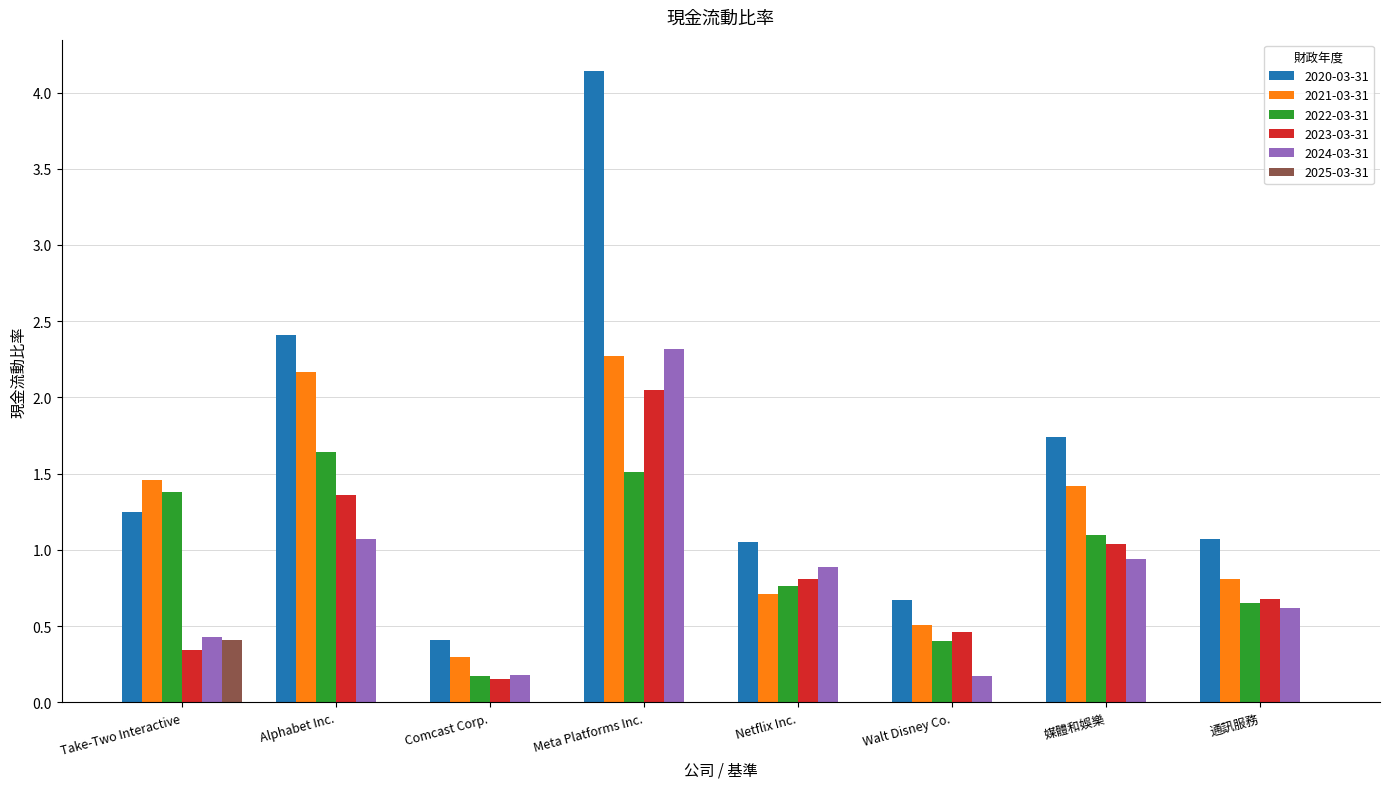

What is the total value across all series at Netflix Inc.?

4.2